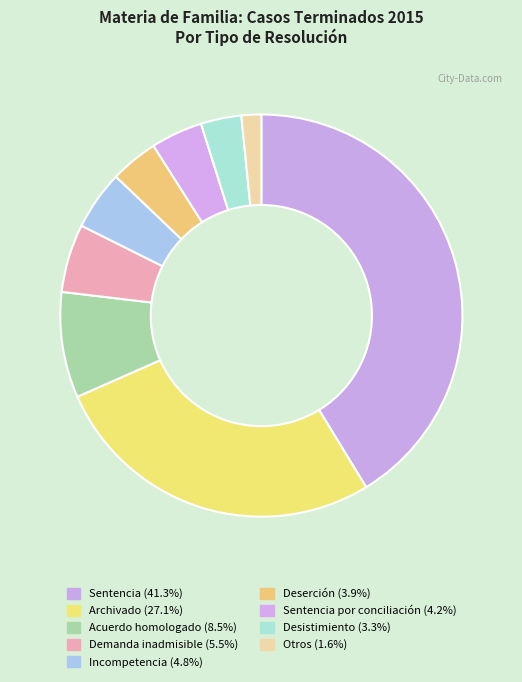

Which slice is the largest?

Sentencia